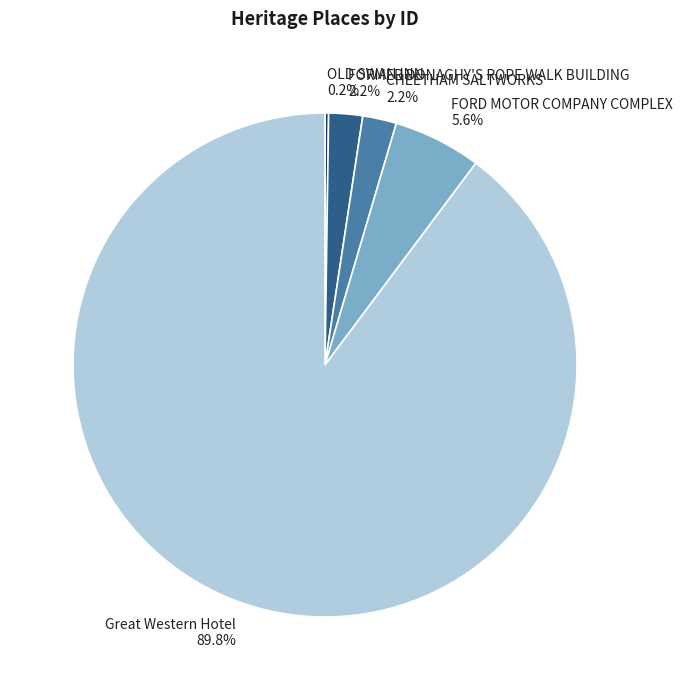

To the nearest percent, what is the difference between the CHEETHAM SALTWORKS and Great Western Hotel slice percentages?

88%